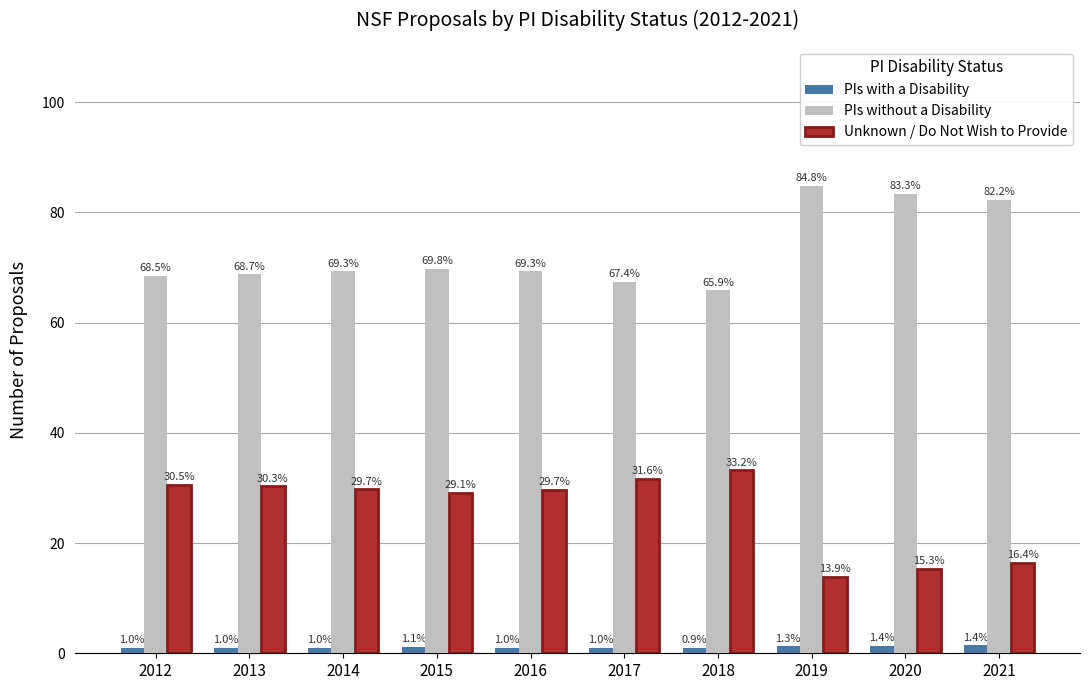

Between 2015 and 2020, which series saw the biggest shift?

Unknown / Do Not Wish to Provide